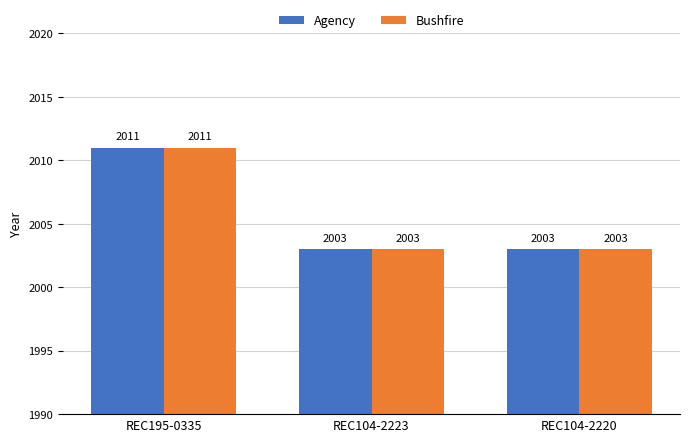

The Bushfire series shows 2003 at REC104-2223. True or false?

True